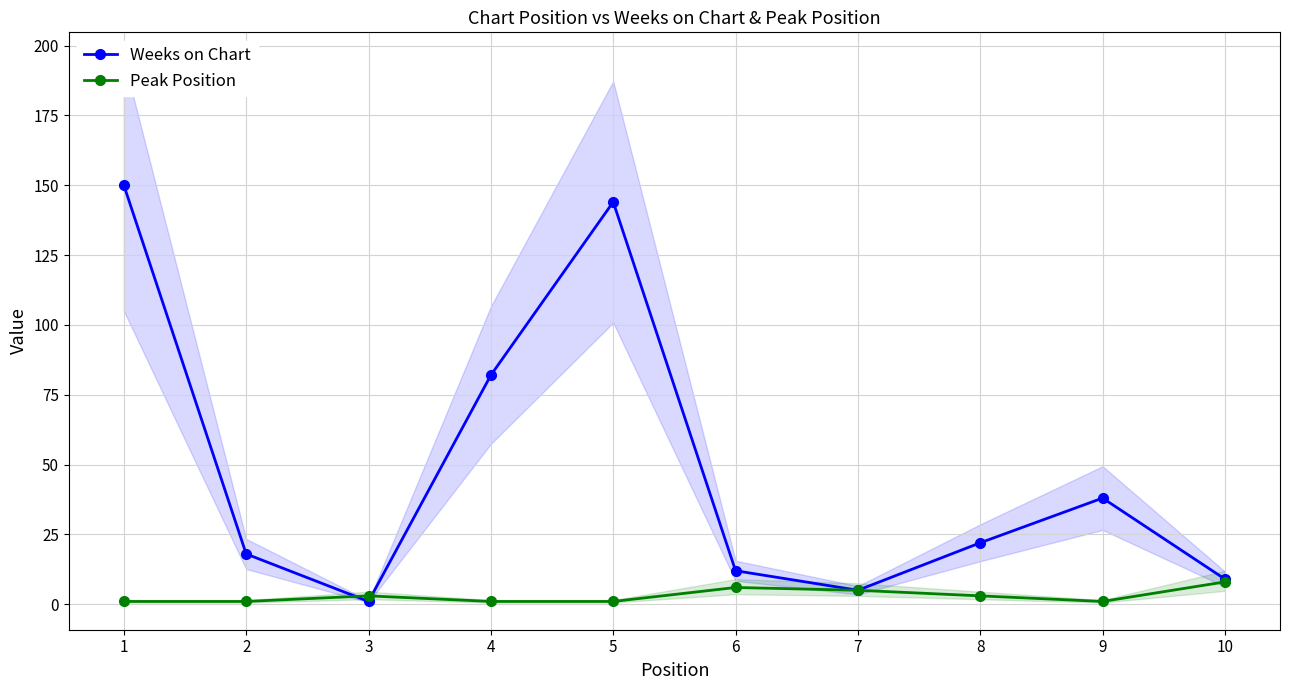

Reading left to right, what are all the values shown in this chart?

Weeks on Chart: 150	18	1	82	144	12	5	22	38	9
Peak Position: 1	1	3	1	1	6	5	3	1	8